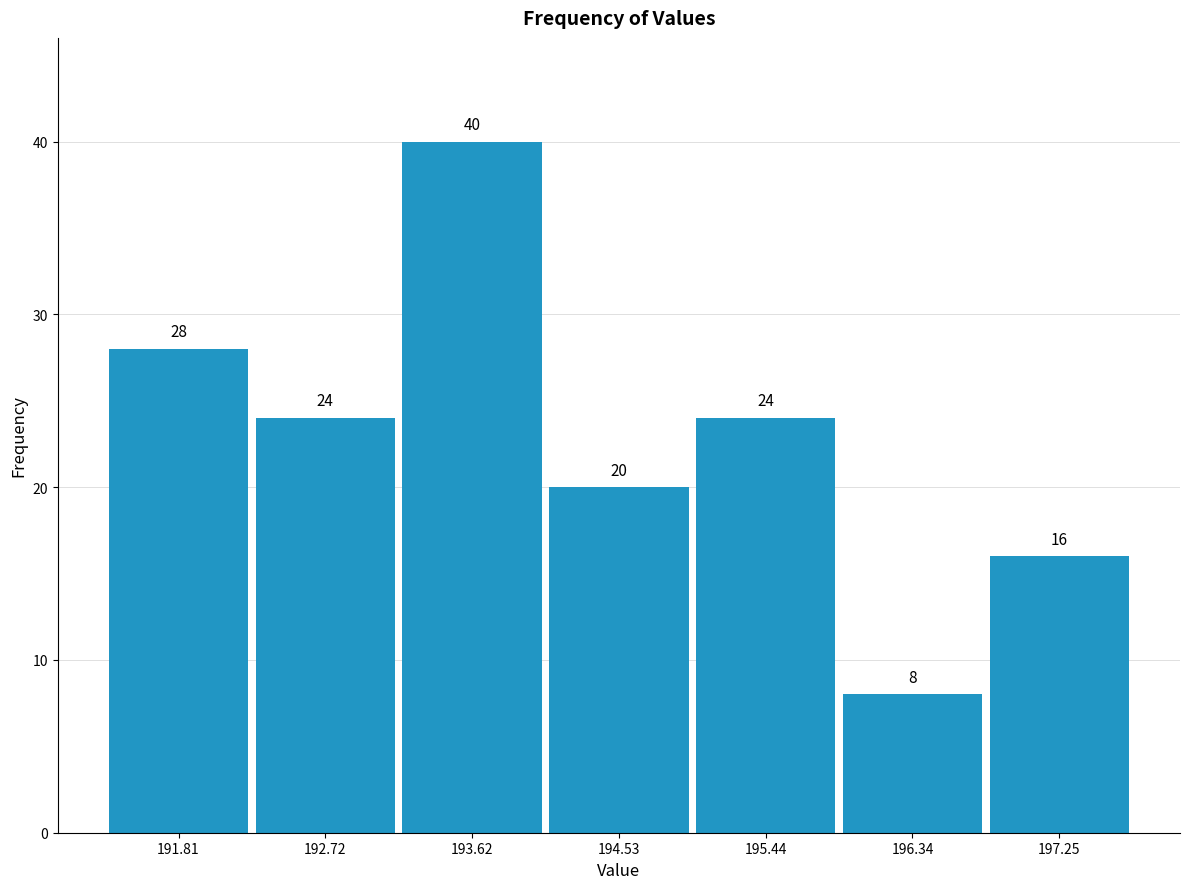

Reading left to right, transcribe this chart: for each bar, give the range it covers on the x-axis and its height. The bar edges are not printed on the chart, so give them approximately, as read against the axis.

191.4 to 192.3: 28
192.3 to 193.2: 24
193.2 to 194.1: 40
194.1 to 195.0: 20
195.0 to 195.9: 24
195.9 to 196.8: 8
196.8 to 197.7: 16